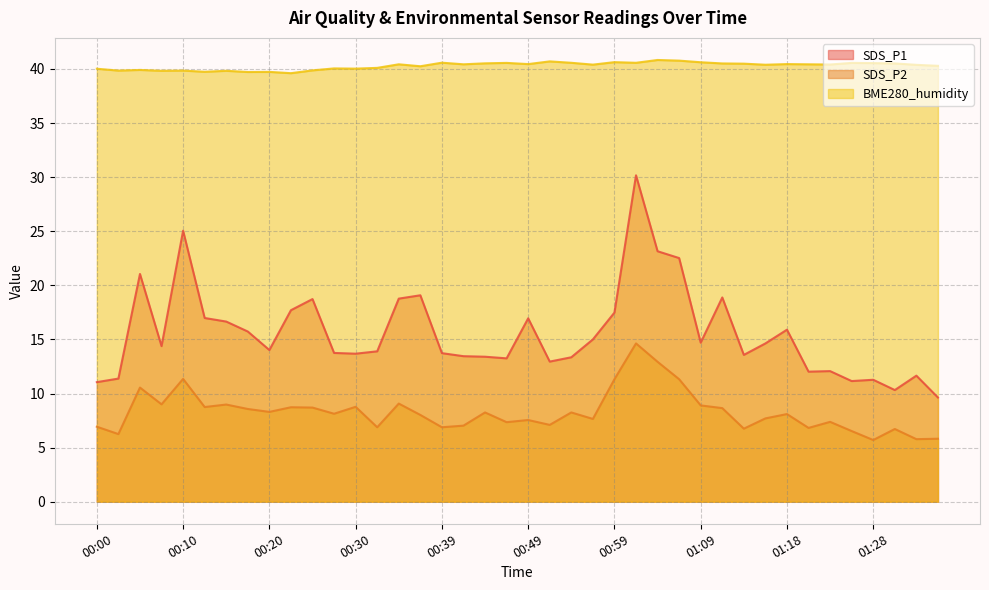

Which series has the largest range (max minus min)?

SDS_P1